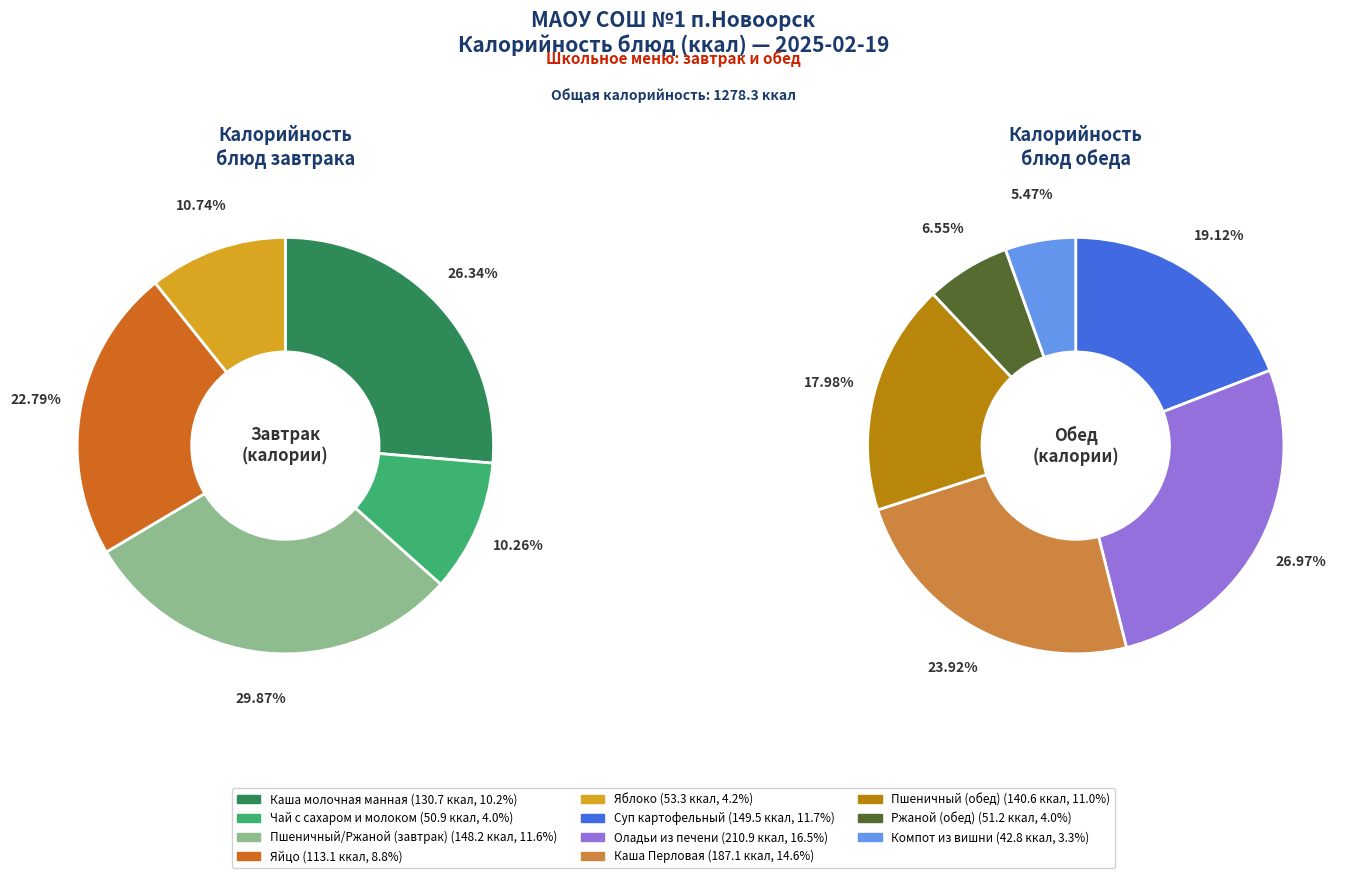

To the nearest percent, what is the combined percentage of Чай с сахаром и молоком and Пшеничный (обед)?

15%